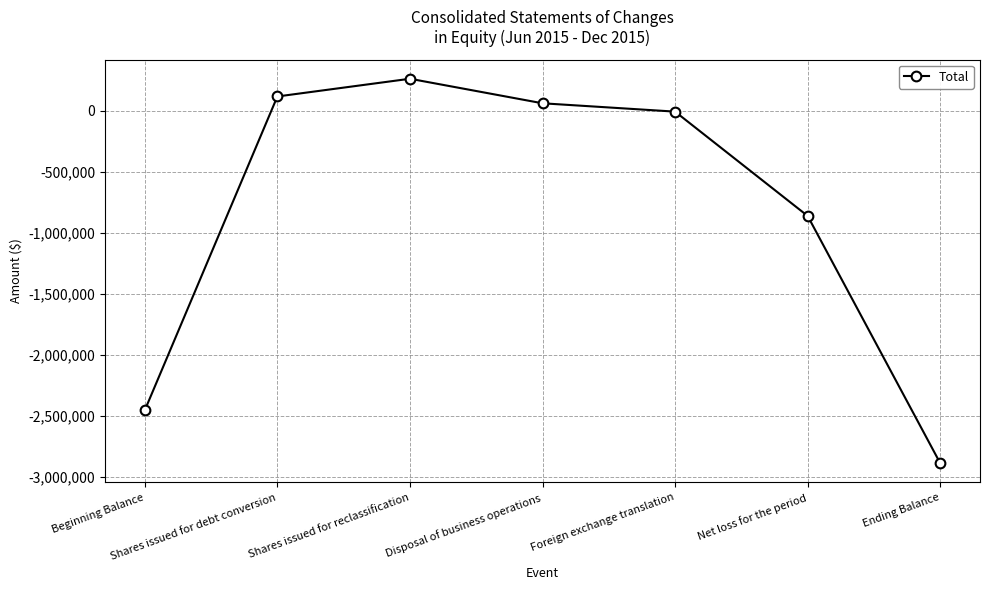

What is the average value?

-825872